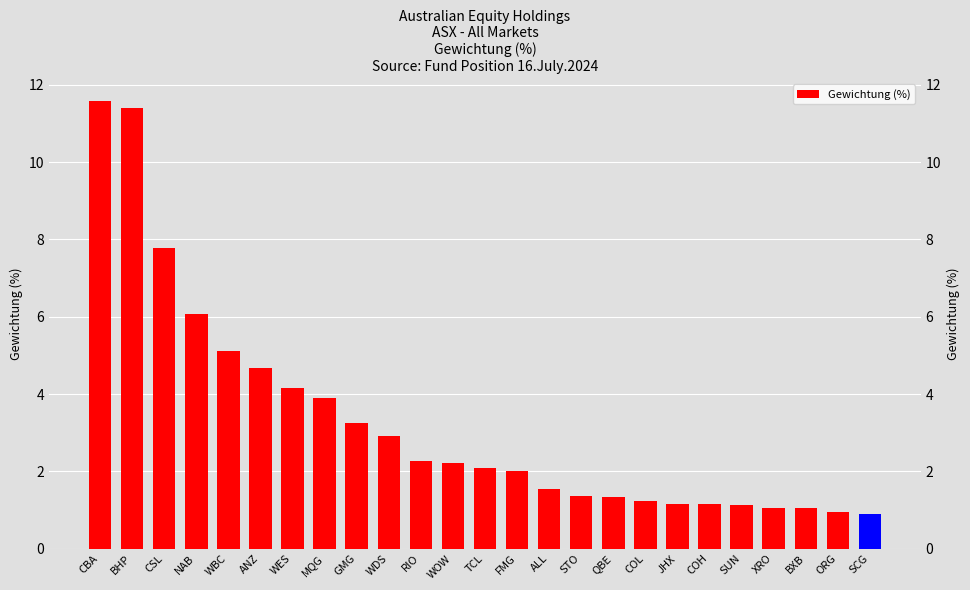

What value does the data have at SUN?

1.1